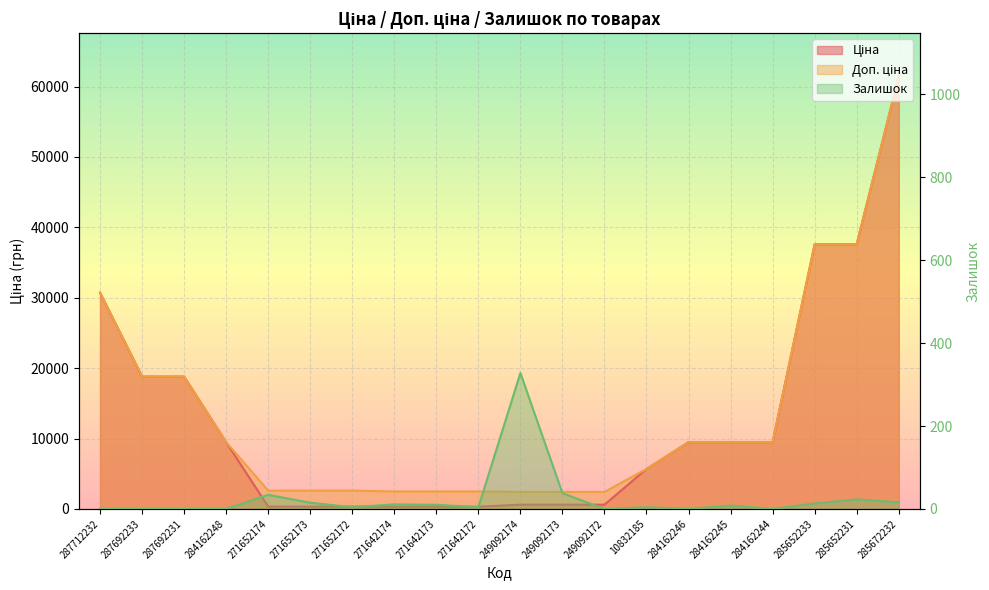

Is it true that Ціна equals 9480.1 at 284162245?

True